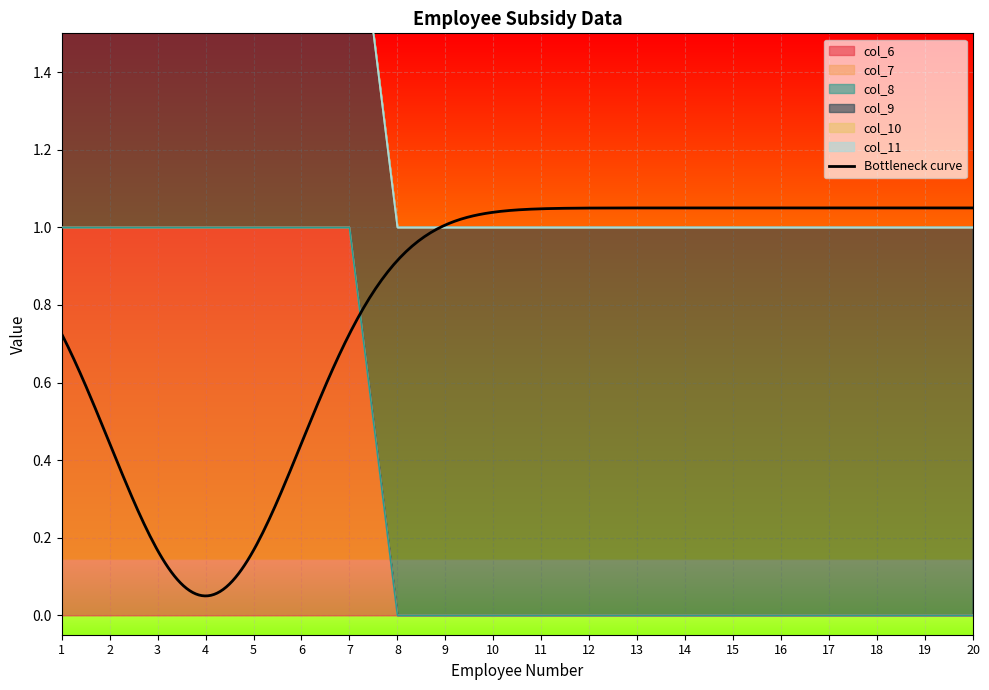

List the labels in order of col_10 value, smallest first.

1, 2, 3, 4, 5, 6, 7, 8, 9, 10, 11, 12, 13, 14, 15, 16, 17, 18, 19, 20